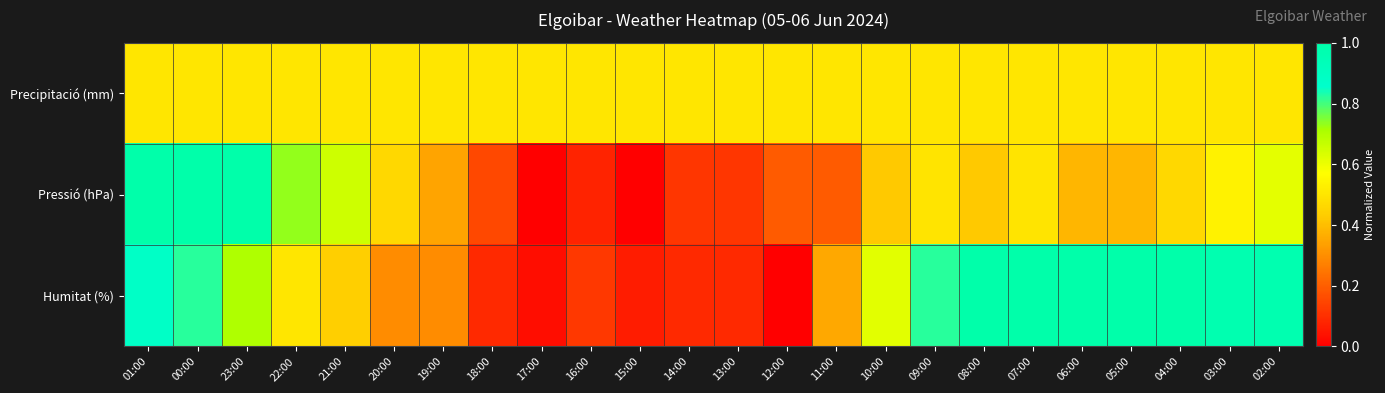

Between 10:00 and 05:00, which is larger?

10:00